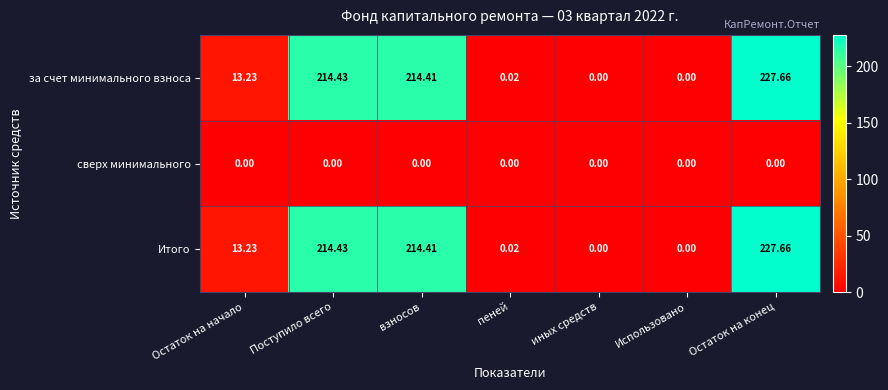

At which category does the chart reach its peak across all series?

Остаток на конец